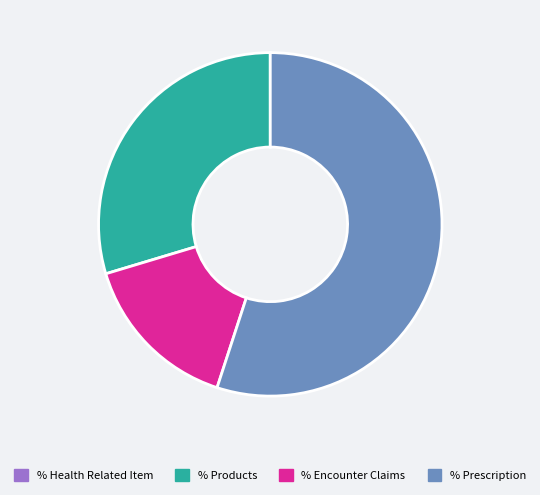

Which category accounts for the majority?

% Prescription